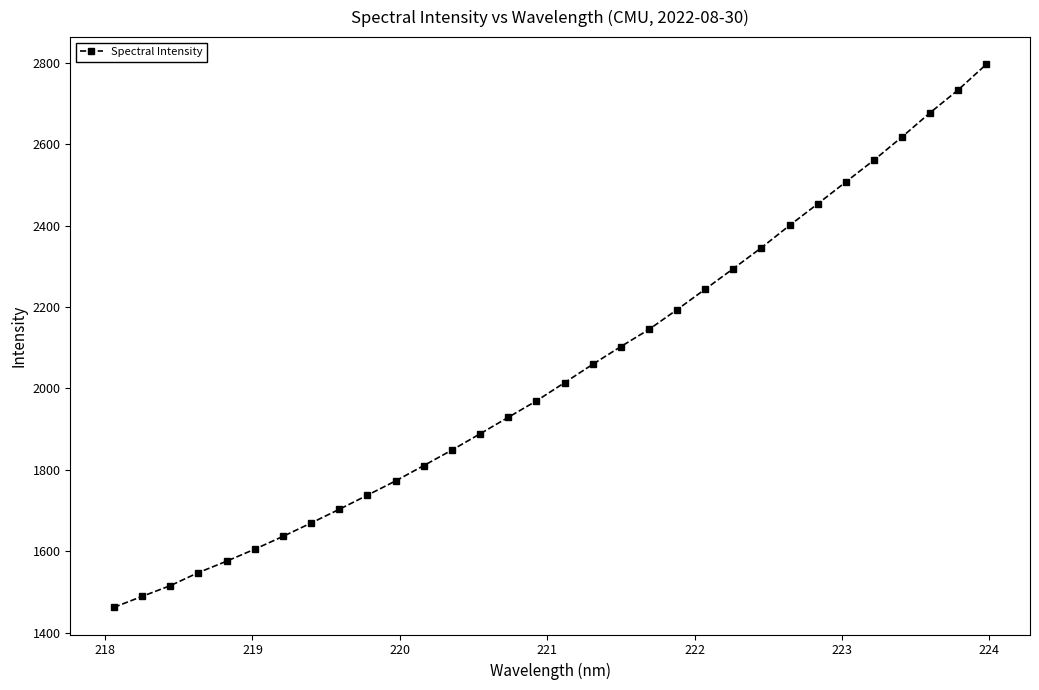

What is the smallest value displayed?

1462.5